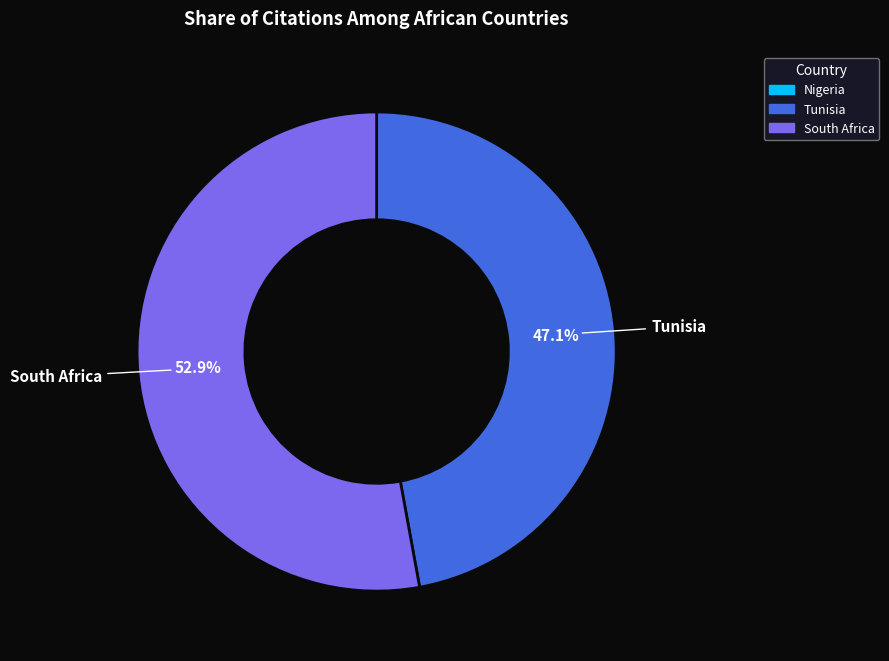

Is there a majority slice in this chart?

Yes